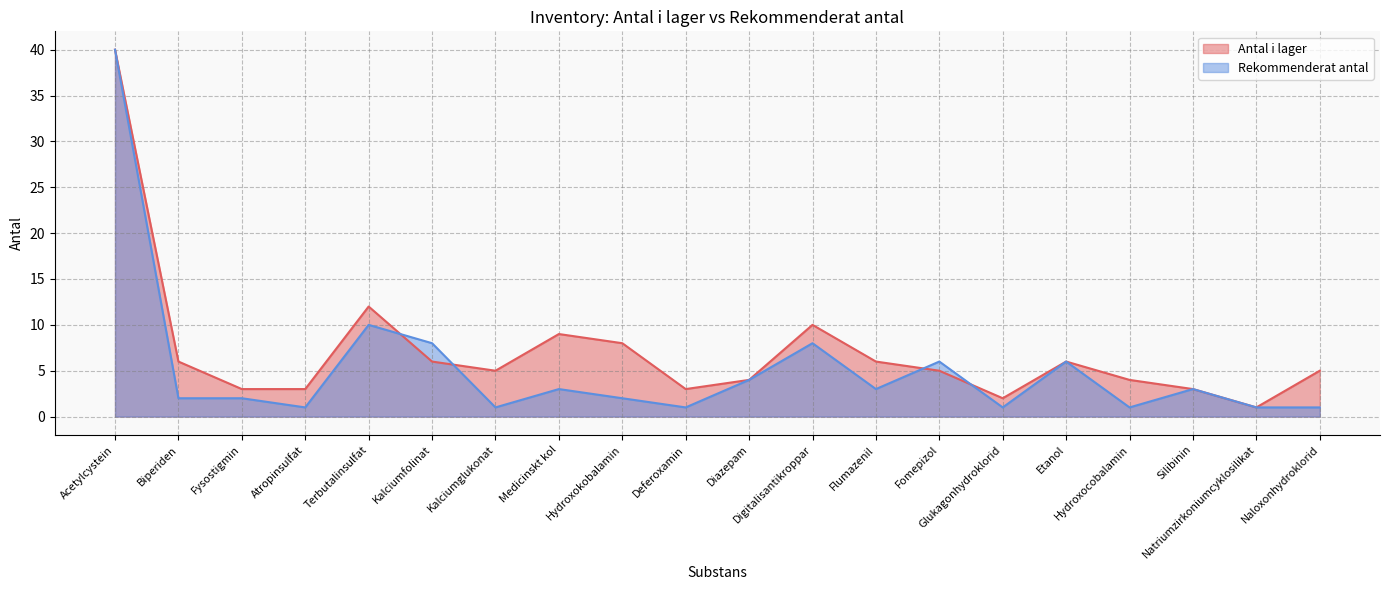

True or false: Rekommenderat antal and Antal i lager intersect in this chart.

True